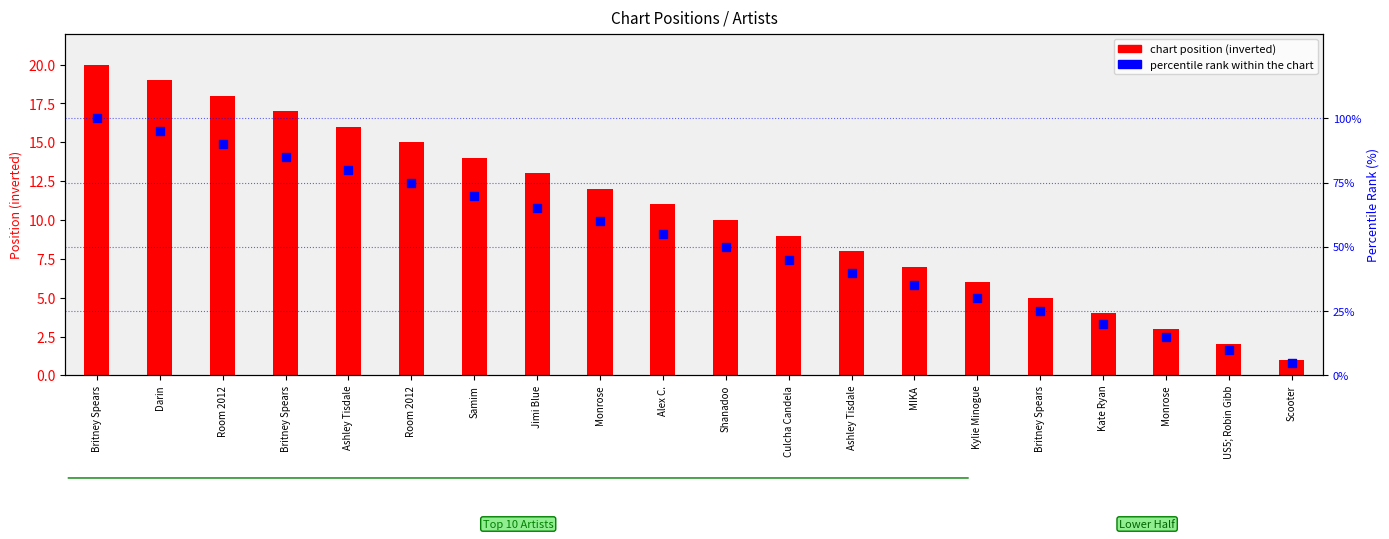

What are all the series names shown in the legend?

chart position (inverted), percentile rank within the chart